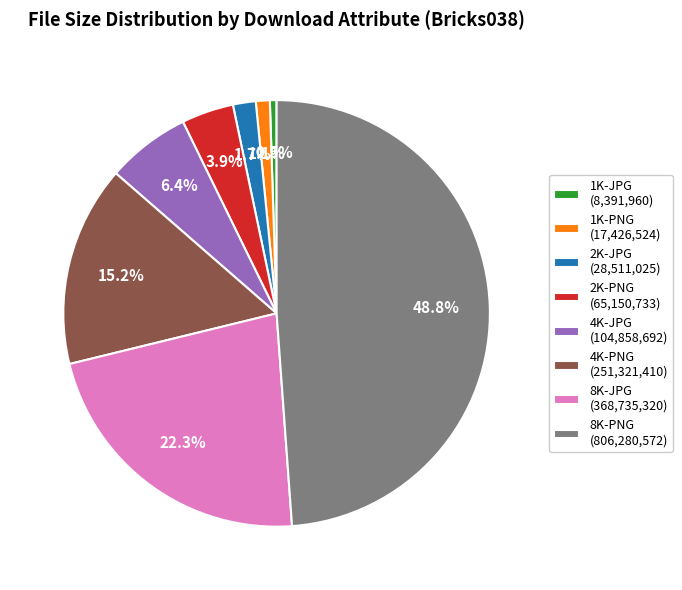

To the nearest percent, what is the combined percentage of 1K-PNG and 8K-JPG?

23%